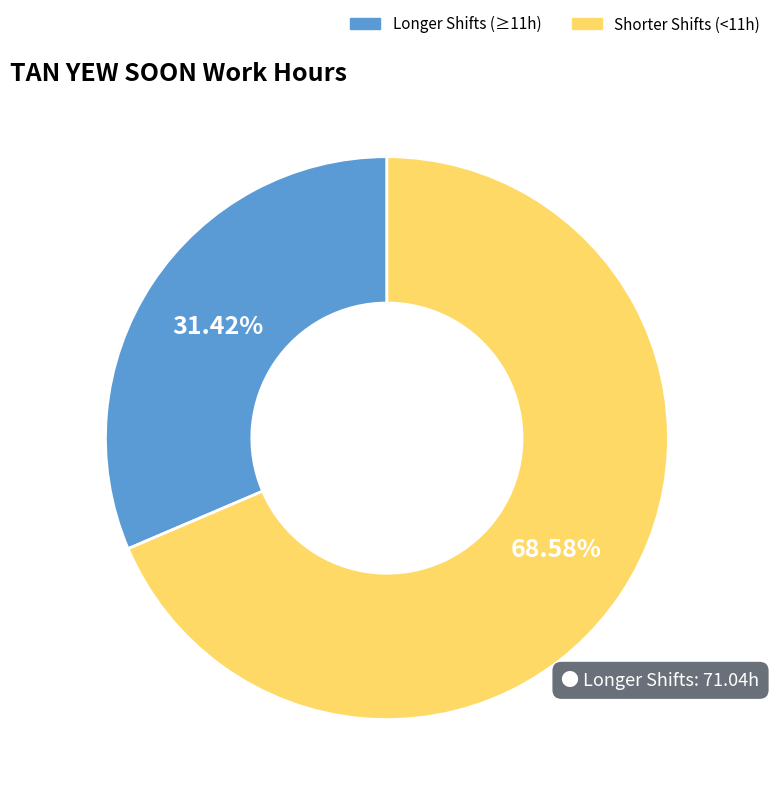

Approximately how many times larger is the value at Longer Shifts (≥11h) compared to Shorter Shifts (<11h)?

0.5